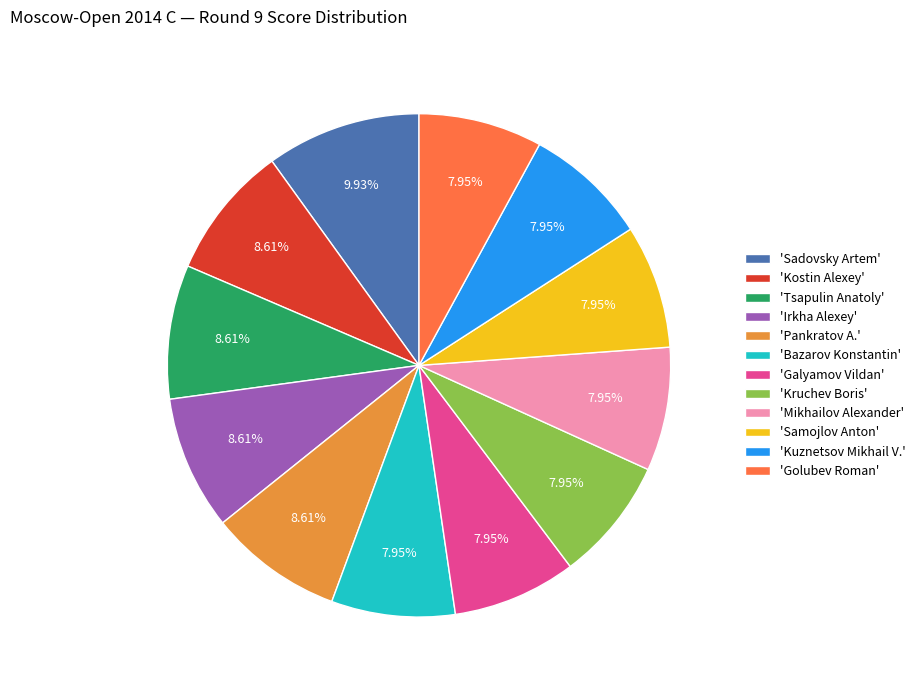

Does any single category account for the majority?

No